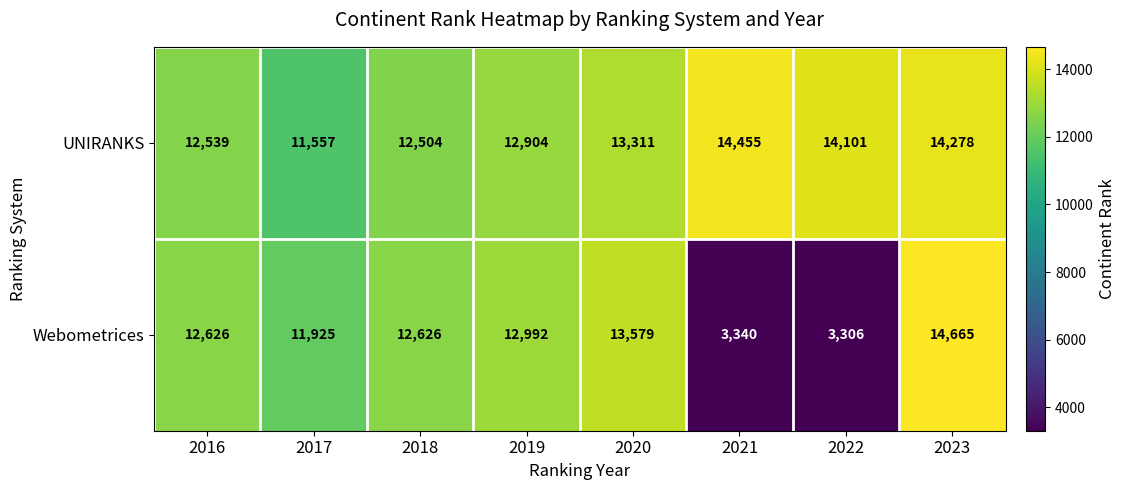

What is the difference between the maximum and minimum values in the Webometrices series?

11359